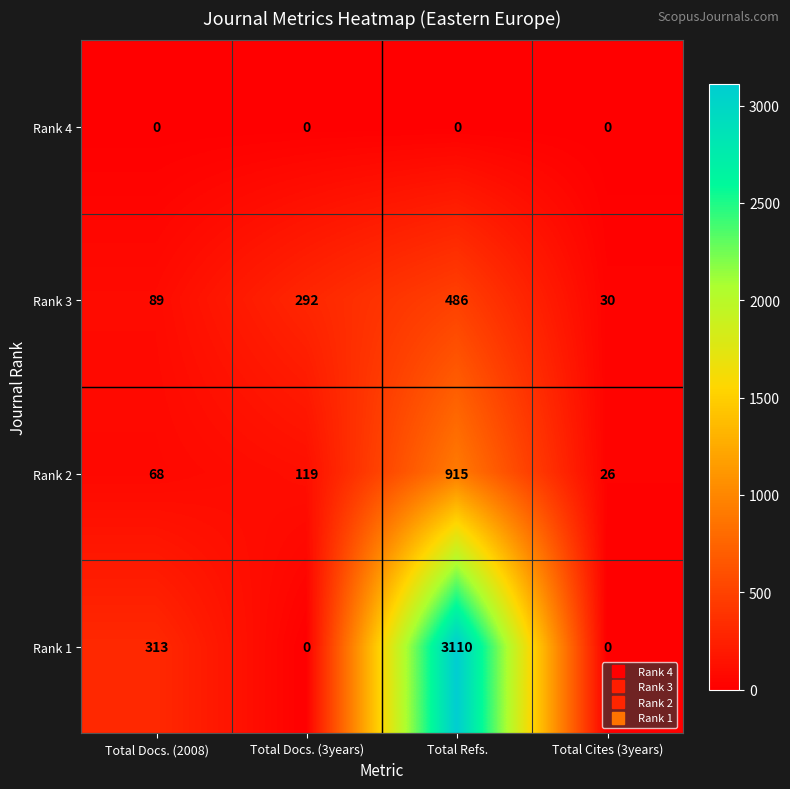

What is the minimum value for Rank 2?

26